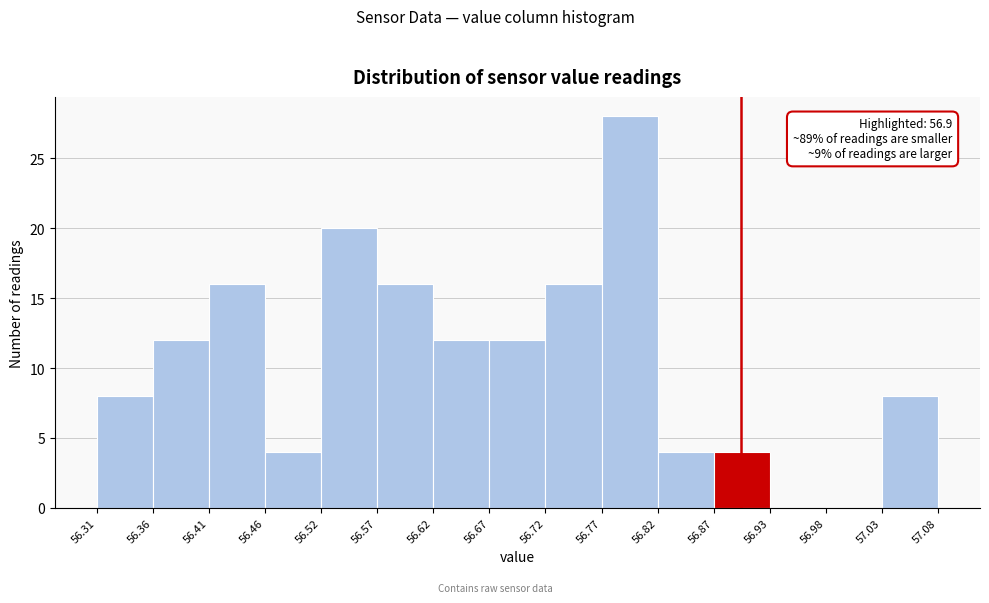

Over which range of the x-axis is the bar tallest?

56.77 to 56.82